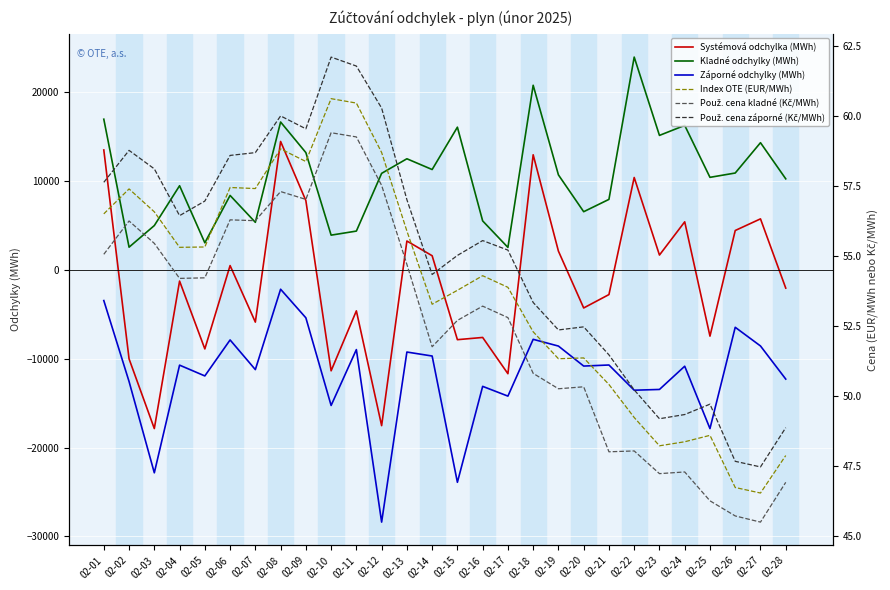

Rank the categories by Systémová odchylka (MWh) value from lowest to highest.

02-03, 02-12, 02-17, 02-10, 02-02, 02-05, 02-15, 02-16, 02-25, 02-07, 02-11, 02-20, 02-21, 02-28, 02-04, 02-06, 02-14, 02-23, 02-19, 02-13, 02-26, 02-24, 02-27, 02-09, 02-22, 02-18, 02-01, 02-08